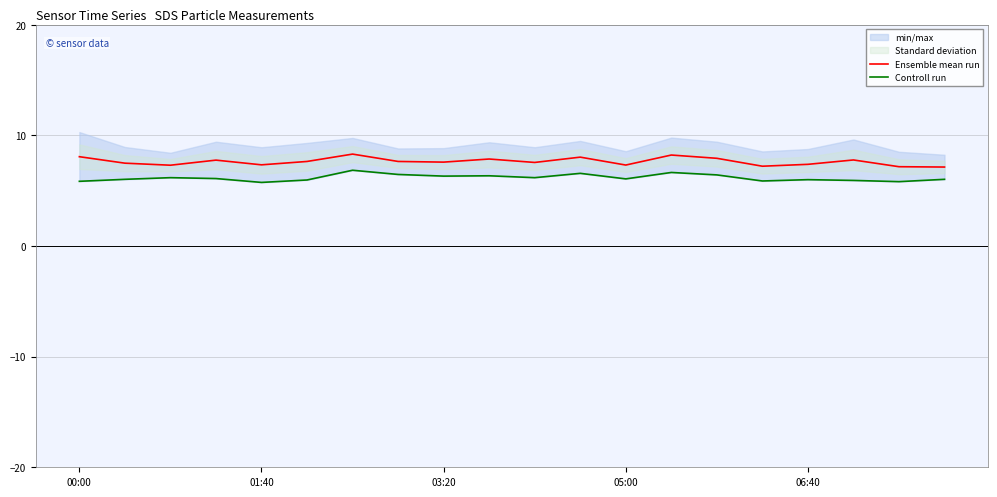

Is it true that Controll run equals 6.2 at 10?

True